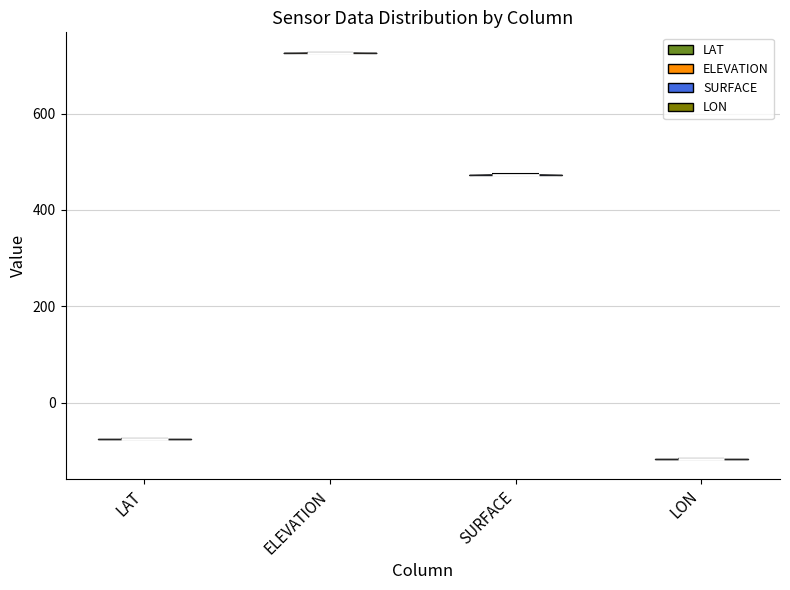

Reading left to right, read every violin against the y-axis: where its median line is, and the lowest and highest points it reaches. The values are not printed on the chart, so give them approximately, as read against the axis.

LAT: median line -80, lowest point -80, highest point -80
ELEVATION: median line 720, lowest point 720, highest point 720
SURFACE: median line 480, lowest point 480, highest point 480
LON: median line -120, lowest point -120, highest point -120